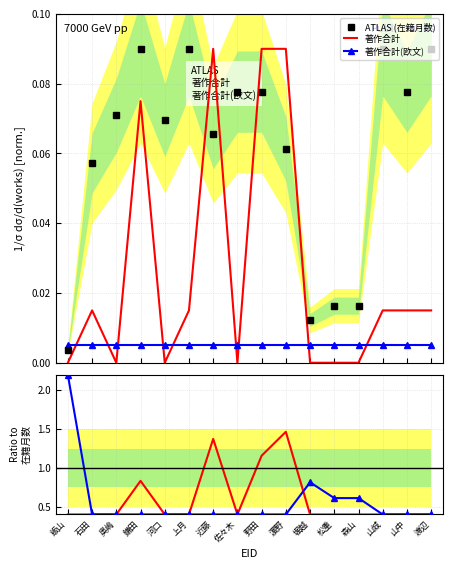

Reading left to right, transcribe all the data shown in this chart.

ATLAS (在籍月数): 飯山=0.0	石田=0.1	奥嶋=0.1	鎌田=0.1	河口=0.1	上月=0.1	近藤=0.1	佐々木=0.1	野田=0.1	濵野=0.1	堀越=0.0	松重=0.0	森山=0.0	山城=0.1	山中=0.1	渡辺=0.1
著作合計: 飯山=0.0	石田=0.0	奥嶋=0.0	鎌田=0.1	河口=0.0	上月=0.0	近藤=0.1	佐々木=0.0	野田=0.1	濵野=0.1	堀越=0.0	松重=0.0	森山=0.0	山城=0.0	山中=0.0	渡辺=0.0
著作合計(欧文): 飯山=0.0	石田=0.0	奥嶋=0.0	鎌田=0.0	河口=0.0	上月=0.0	近藤=0.0	佐々木=0.0	野田=0.0	濵野=0.0	堀越=0.0	松重=0.0	森山=0.0	山城=0.0	山中=0.0	渡辺=0.0
著作合計 ratio: 飯山=0.4	石田=0.4	奥嶋=0.4	鎌田=0.8	河口=0.4	上月=0.4	近藤=1.4	佐々木=0.4	野田=1.2	濵野=1.5	堀越=0.4	松重=0.4	森山=0.4	山城=0.4	山中=0.4	渡辺=0.4
著作合計(欧文) ratio: 飯山=2.2	石田=0.4	奥嶋=0.4	鎌田=0.4	河口=0.4	上月=0.4	近藤=0.4	佐々木=0.4	野田=0.4	濵野=0.4	堀越=0.8	松重=0.6	森山=0.6	山城=0.4	山中=0.4	渡辺=0.4